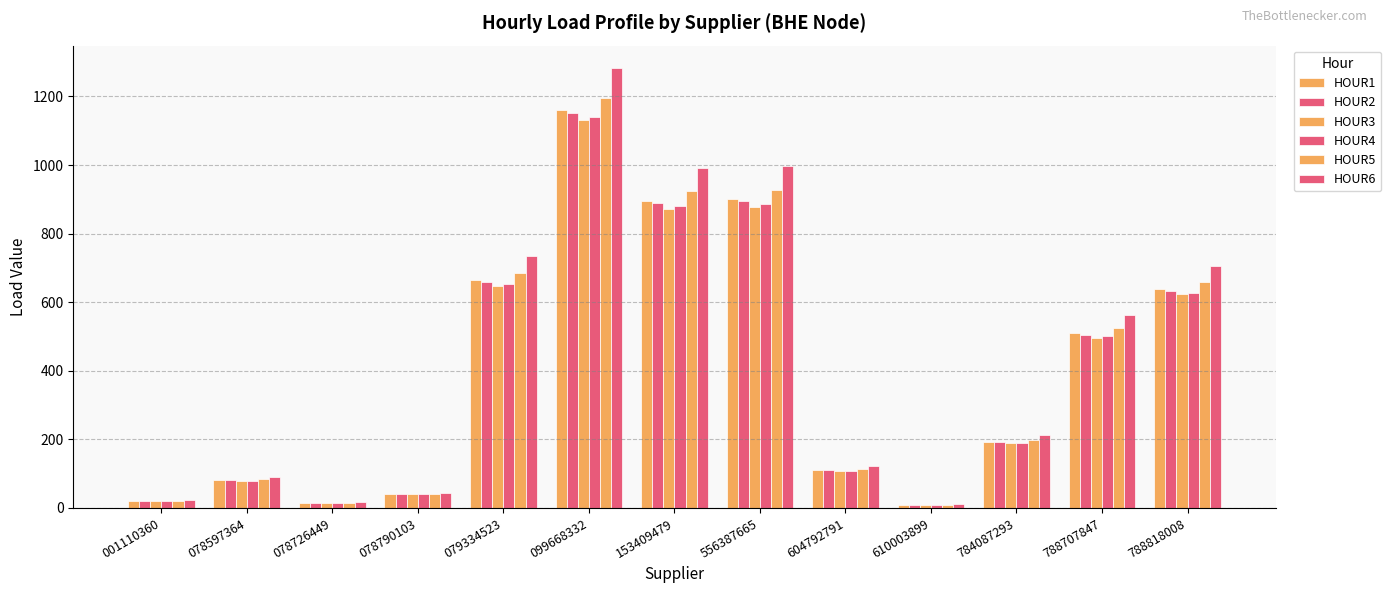

What is the lowest value of the HOUR2 series?

9.6